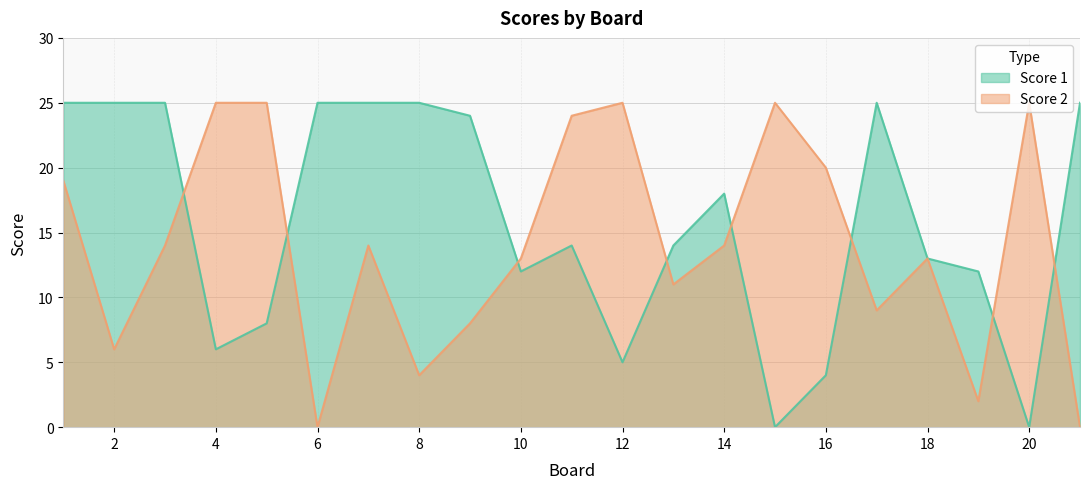

At which category does the chart reach its minimum across all series?

15